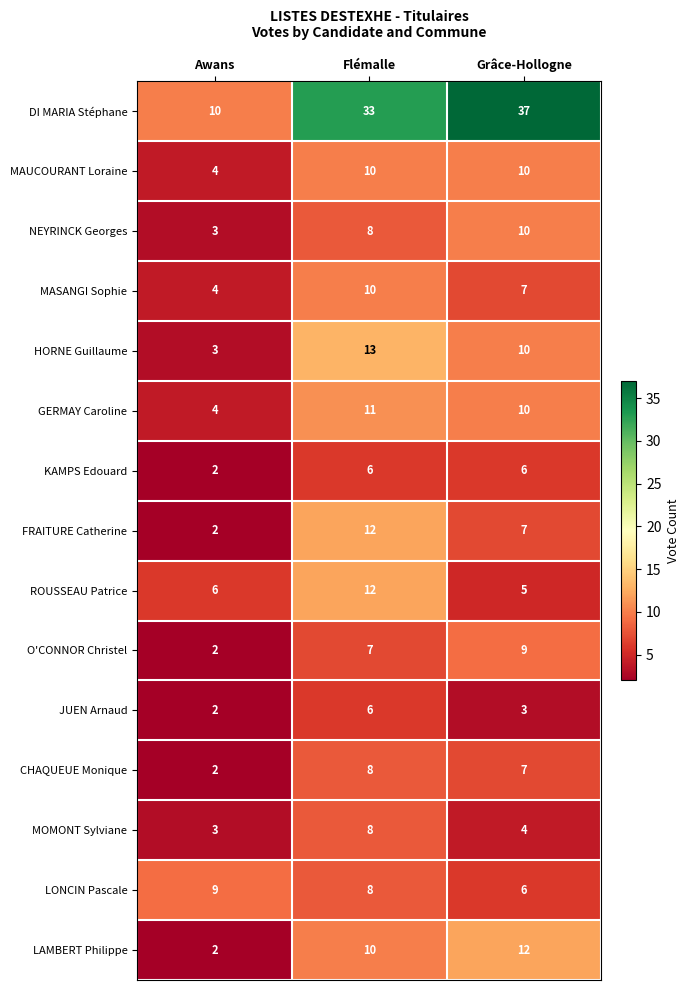

Which series has the widest spread of values?

DI MARIA Stéphane